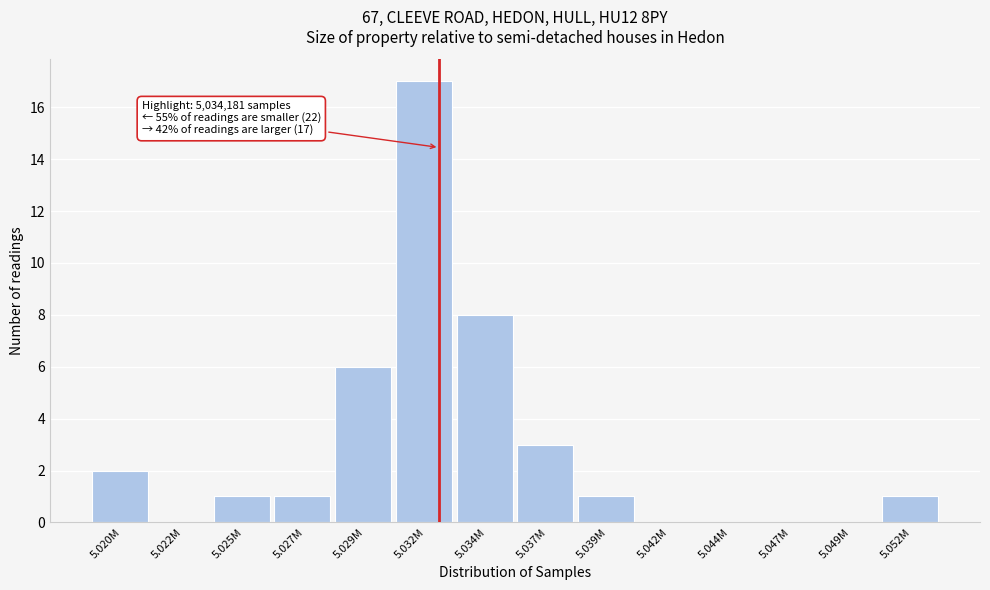

Reading left to right, list all the values displayed in this chart.

5.020M=2	5.022M=0	5.025M=1	5.027M=1	5.029M=6	5.032M=17	5.034M=8	5.037M=3	5.039M=1	5.042M=0	5.044M=0	5.047M=0	5.049M=0	5.052M=1